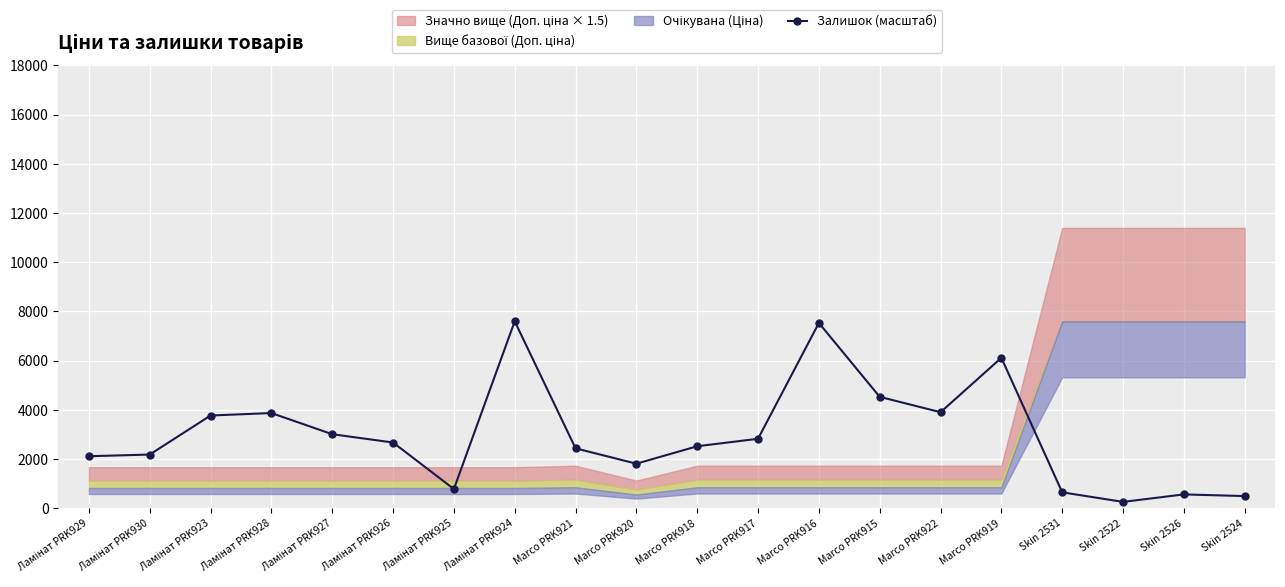

Does the chart display data point markers on the line(s)?

Yes